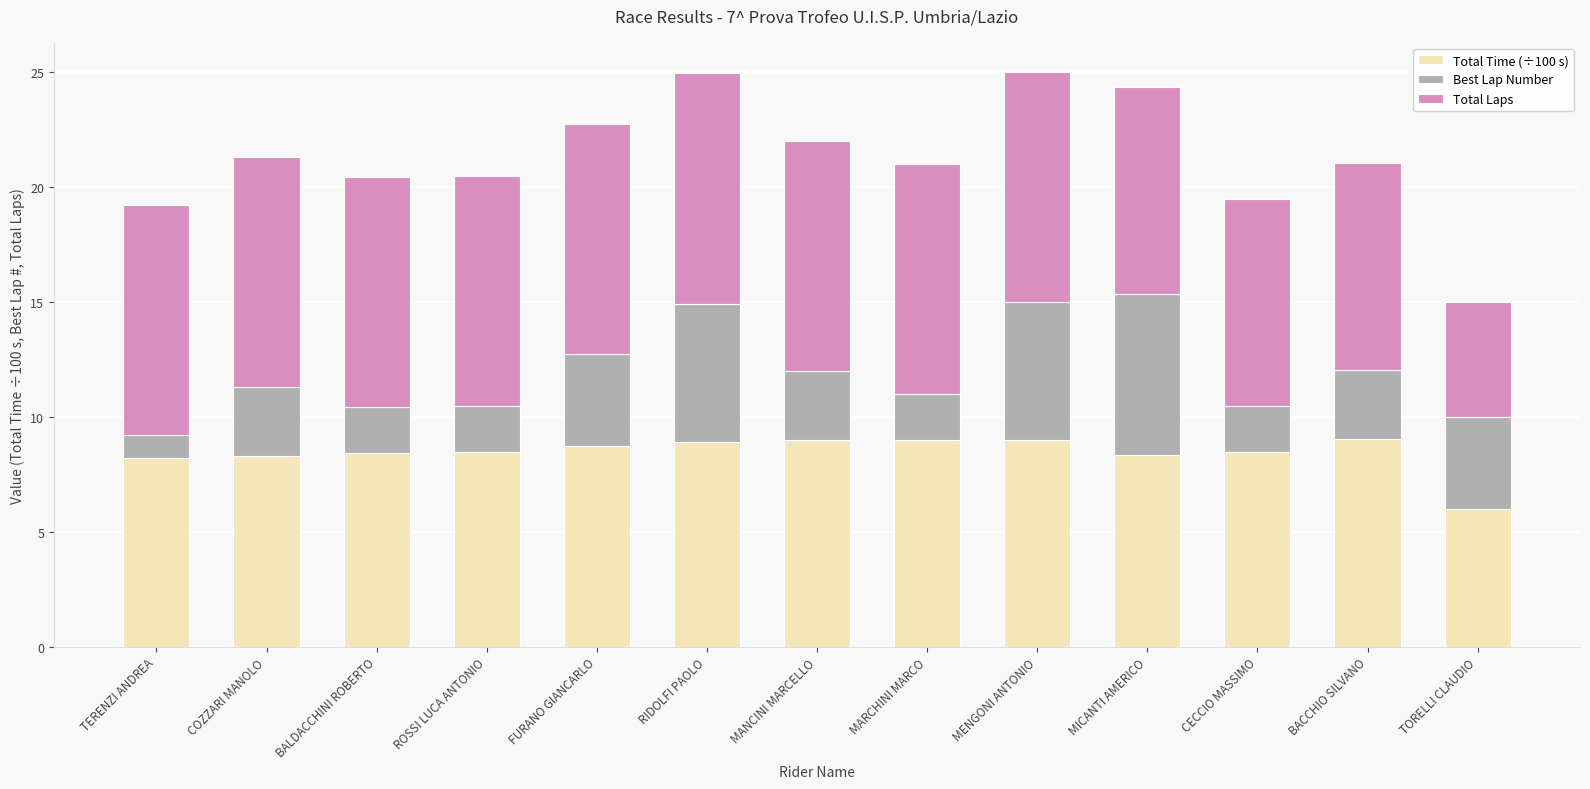

What is the minimum value for Total Time (÷100 s)?

6.0